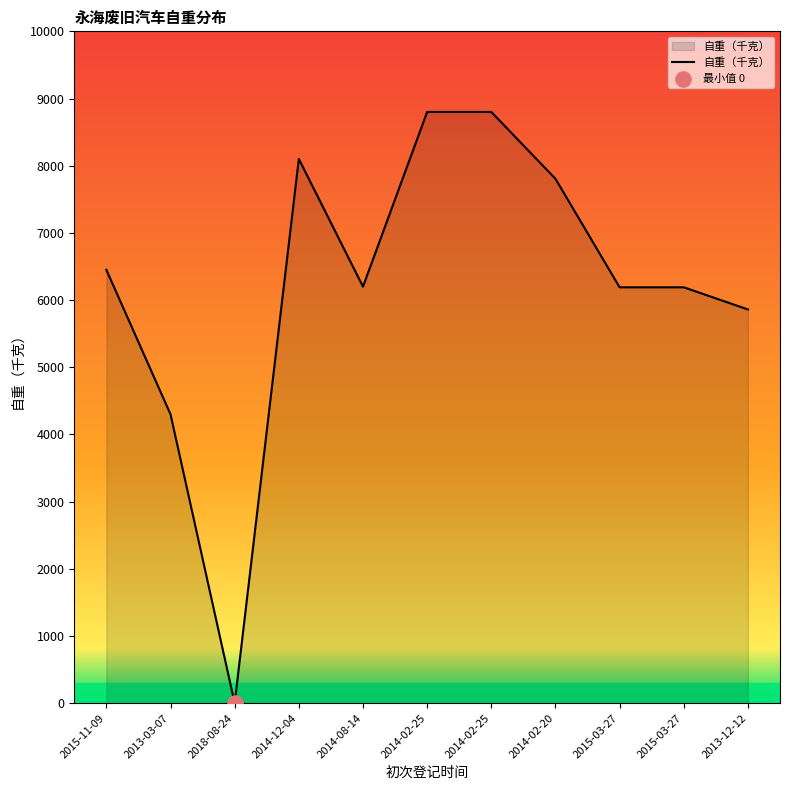

Approximately how many times larger is the value at 2014-08-14 compared to 2015-03-27?

1.0